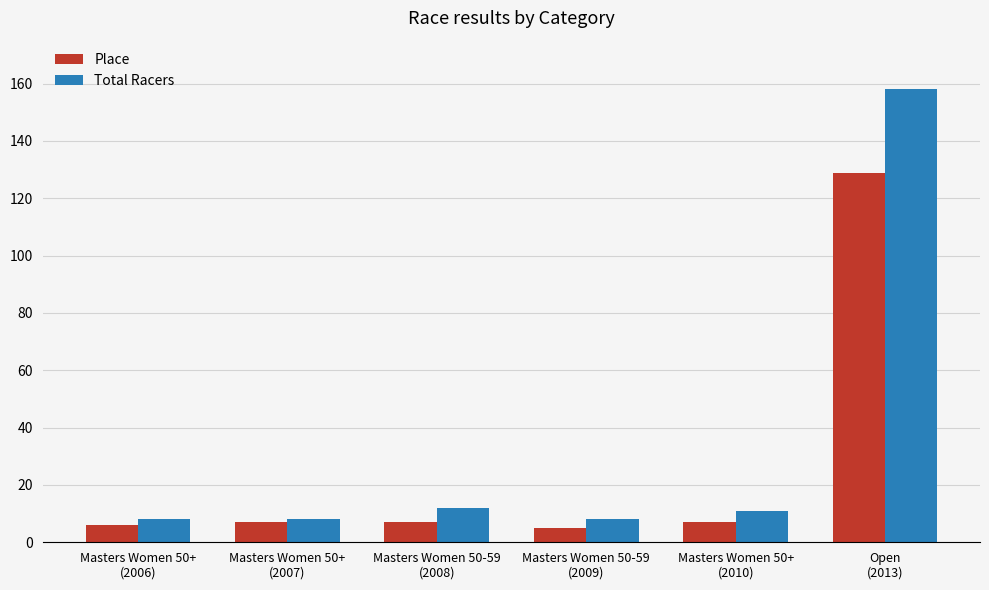

Reading left to right, what are all the values shown in this chart?

Place: 6	7	7	5	7	129
Total Racers: 8	8	12	8	11	158